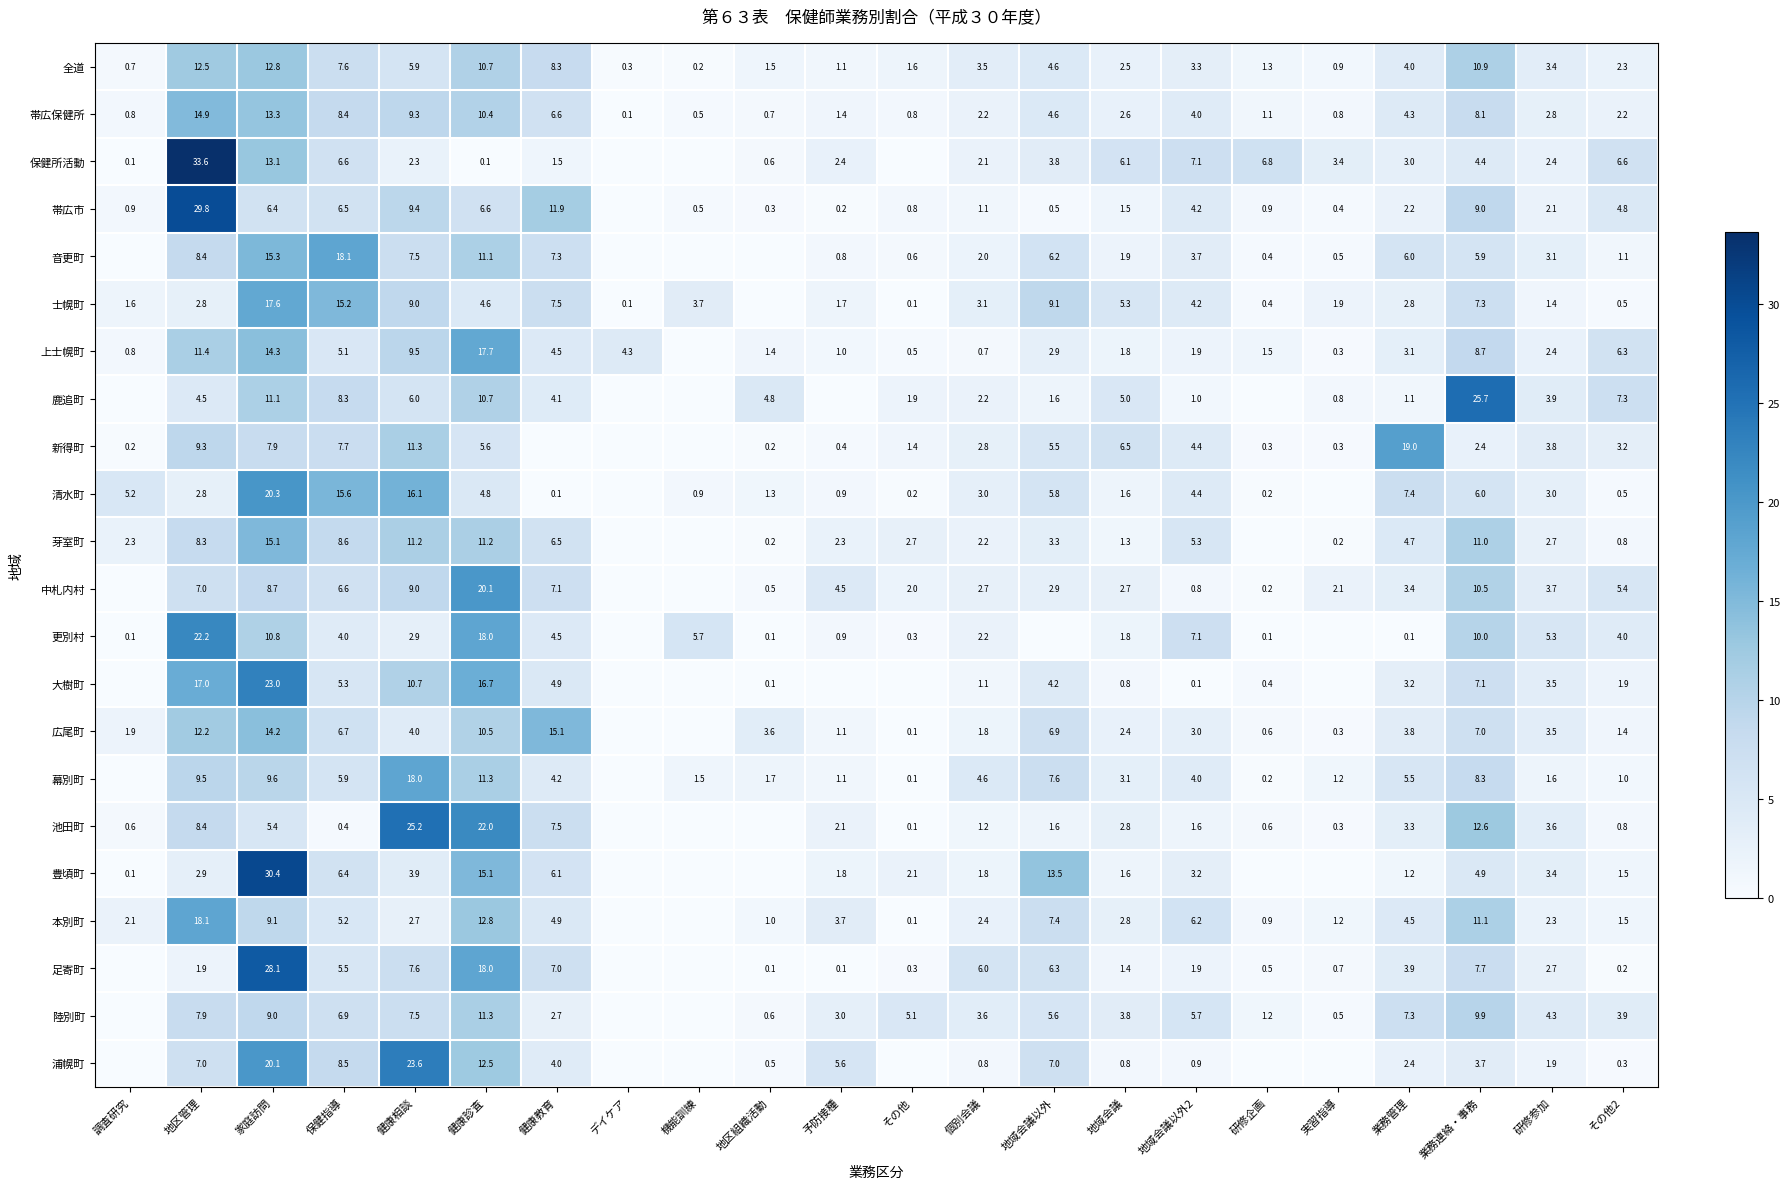

At 家庭訪問, list the series in order from smallest to largest.

池田町, 帯広市, 新得町, 中札内村, 陸別町, 本別町, 幕別町, 更別村, 鹿追町, 全道, 保健所活動, 帯広保健所, 広尾町, 上士幌町, 芽室町, 音更町, 士幌町, 浦幌町, 清水町, 大樹町, 足寄町, 豊頃町